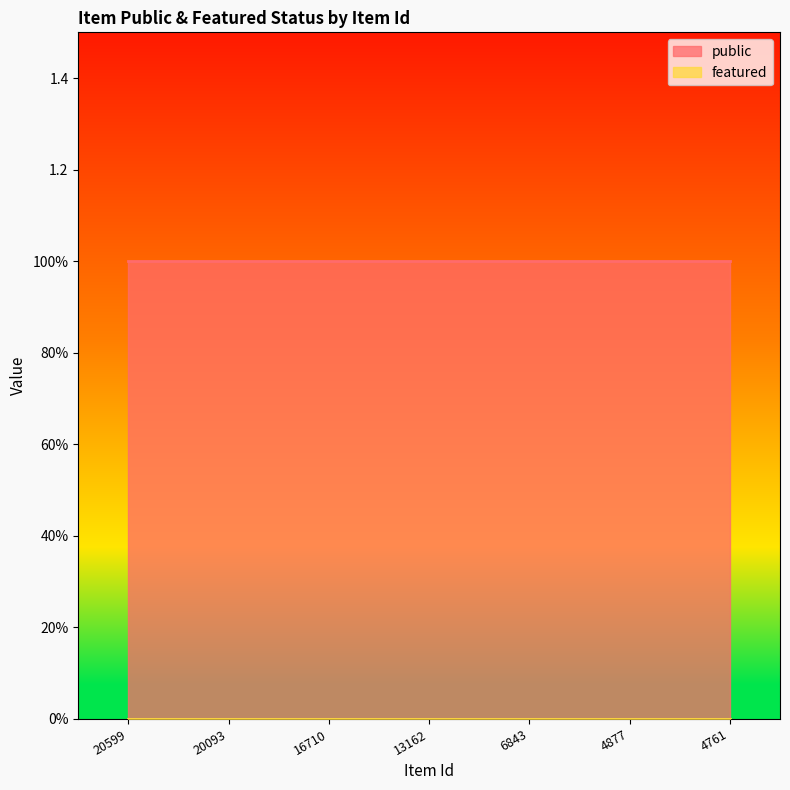

At which label is public closest to 1?

20599